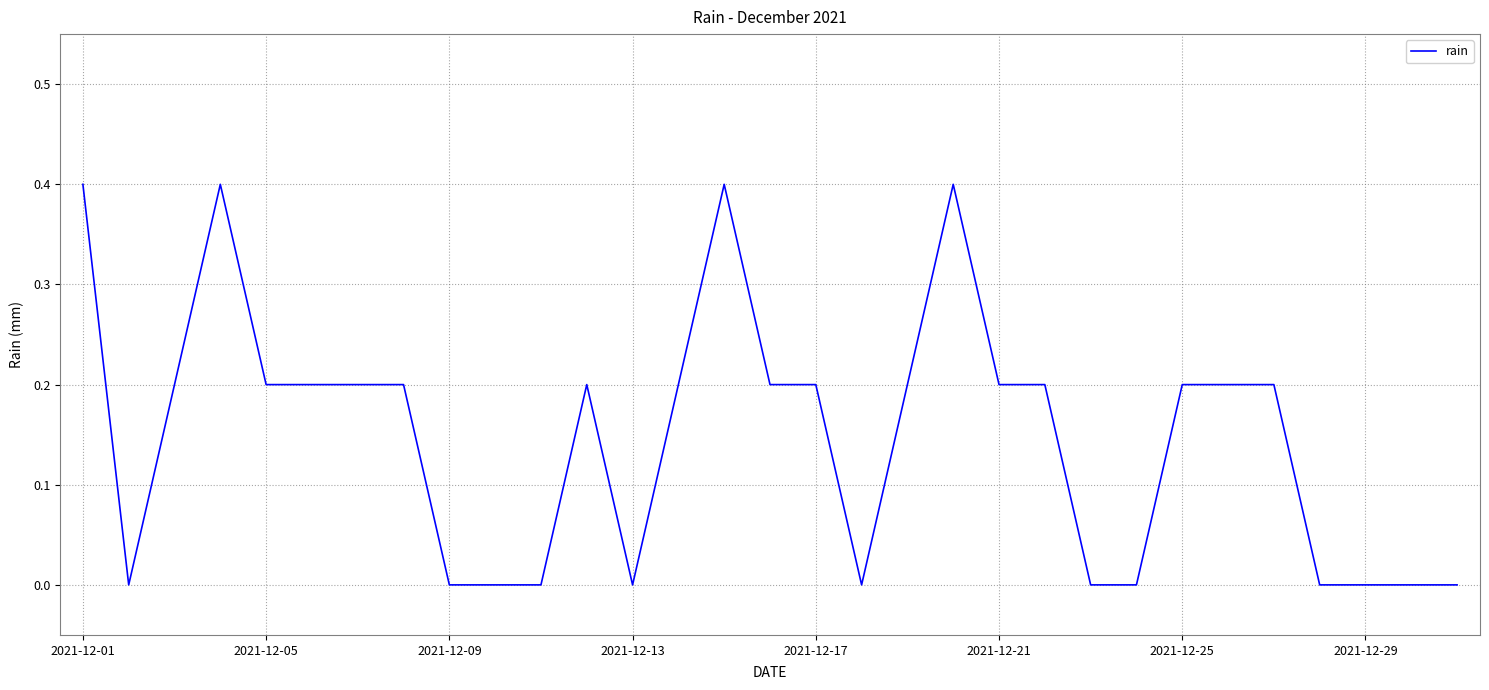

What is the greatest value displayed?

0.4